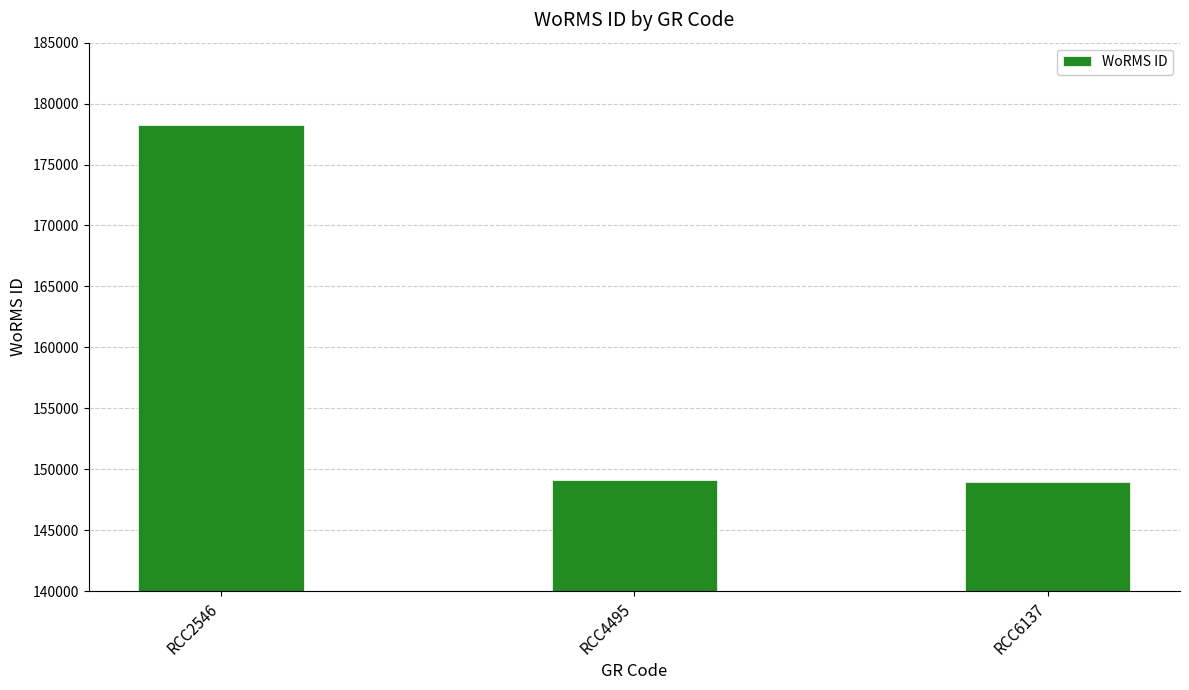

What is the value of the 2nd bar from the left?

149123